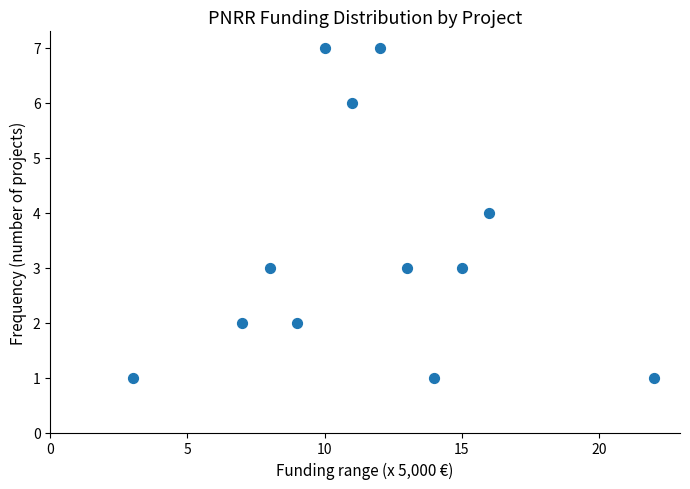

What is the average Y value?

3